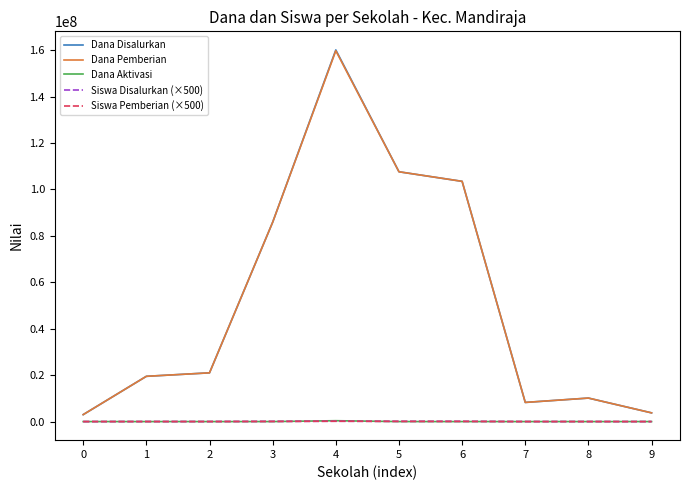

What is the difference between the maximum and second lowest values in the Dana Disalurkan series?

156375000